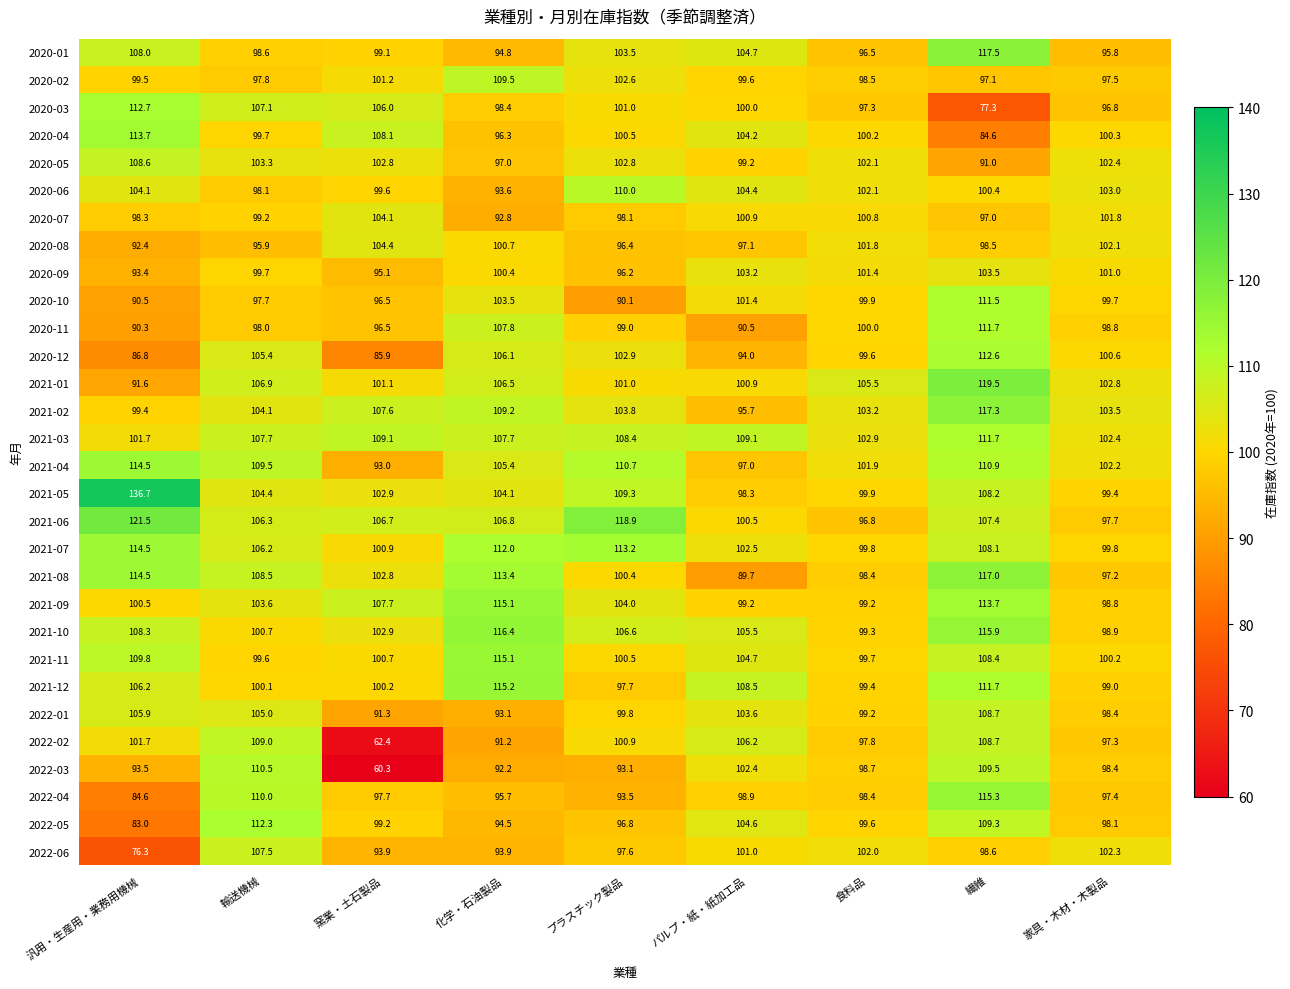

At which category is the sum across all series the highest?

繊維